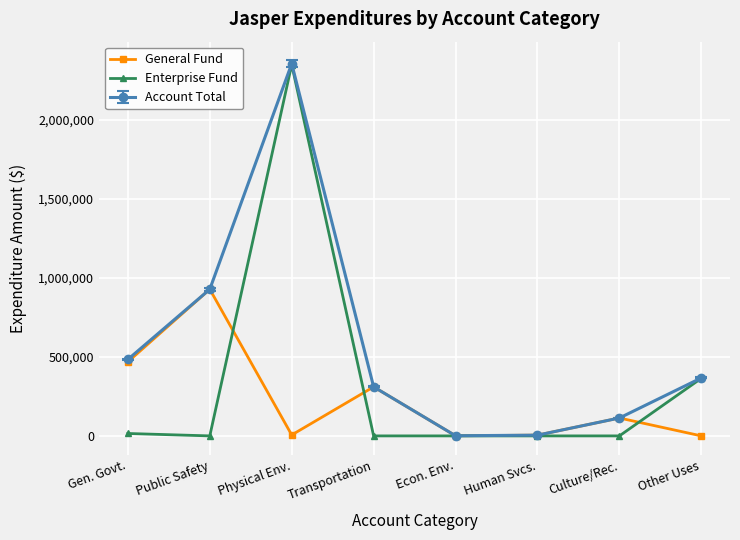

Which category has the highest value across all series?

Physical Env.